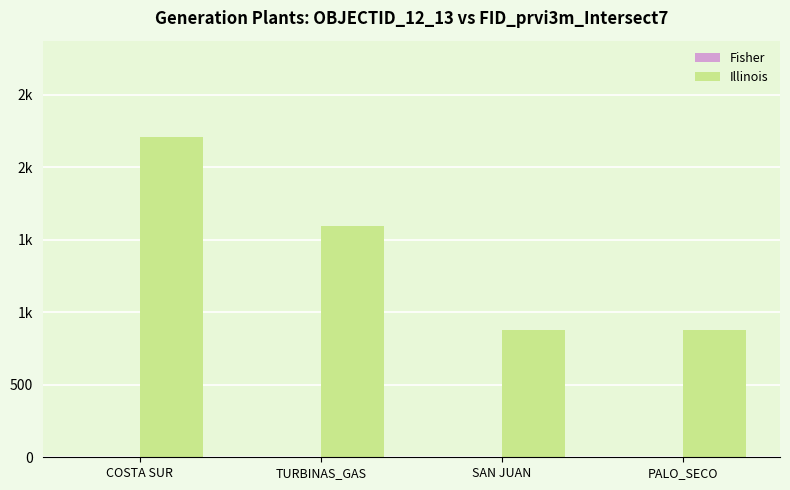

Reading right to left, what are all the values shown in this chart?

Fisher: 4	3	2	1
Illinois: 874	874	1597	2209